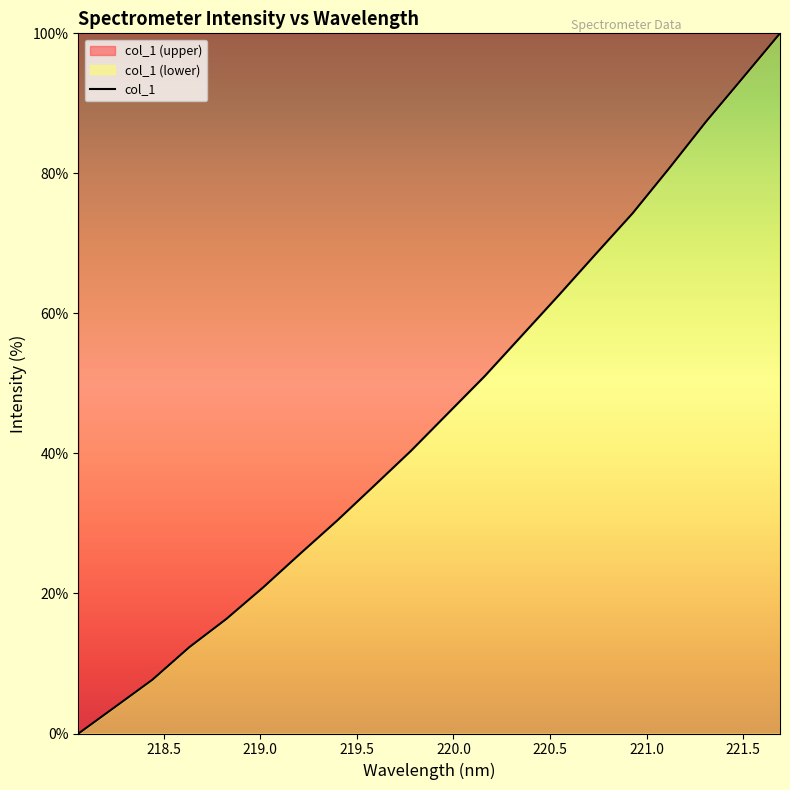

What is the difference between the maximum and minimum values?

100.0